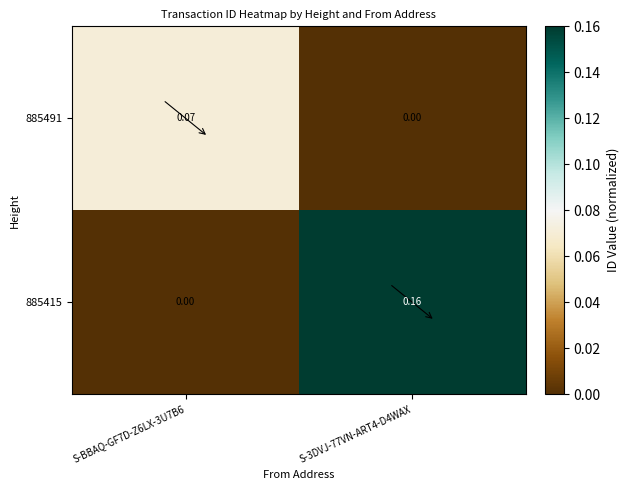

Is the value of 885491 at S-3DVJ-77VN-ART4-D4WAX greater than the value of 885415 at S-3DVJ-77VN-ART4-D4WAX?

No